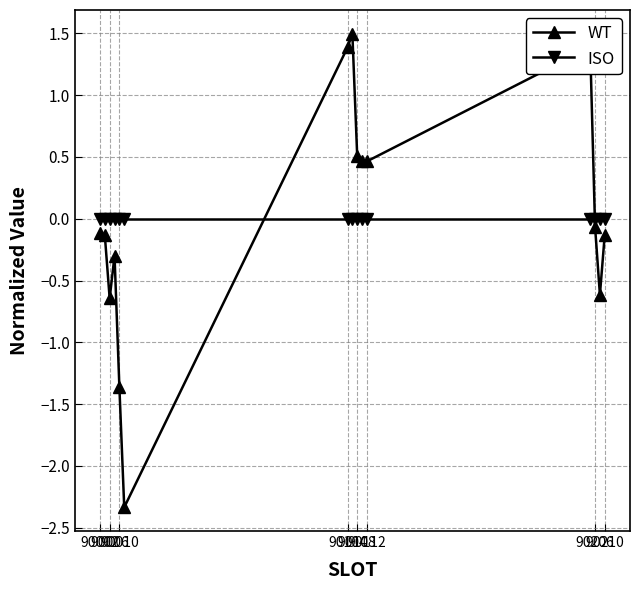

What is the value of the WT point at the 5th from the left?

-1.4